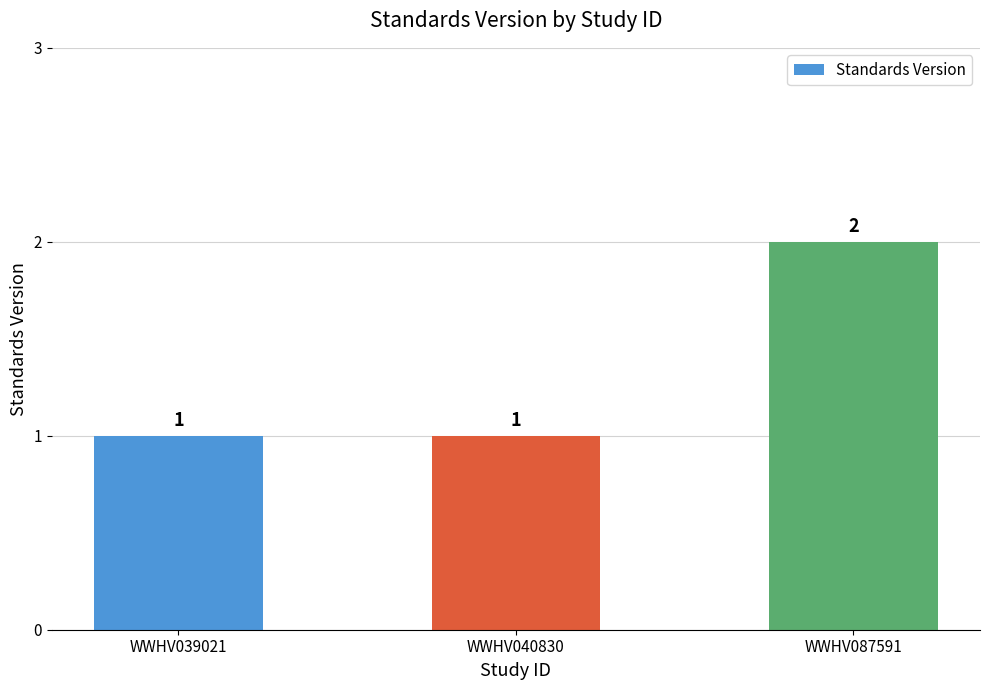

What is the maximum value shown in the chart?

2